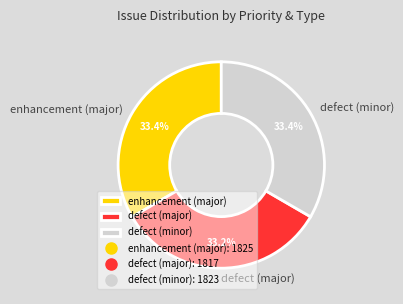

How many segments does this pie chart have?

3